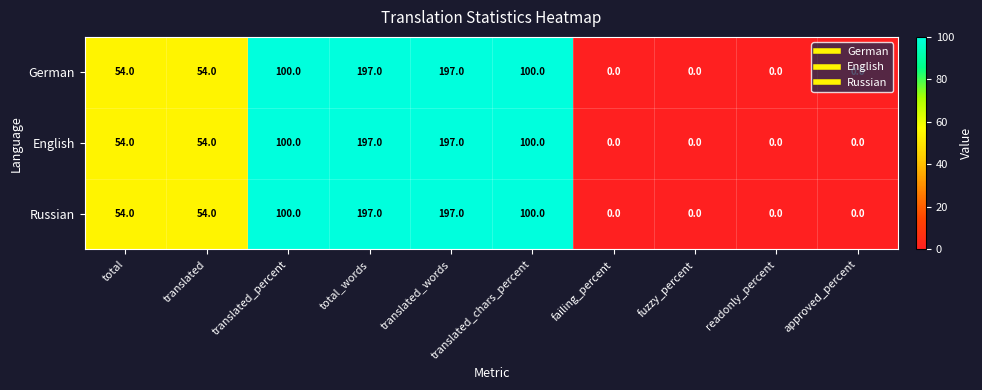

What is the sum of all Russian values?

702